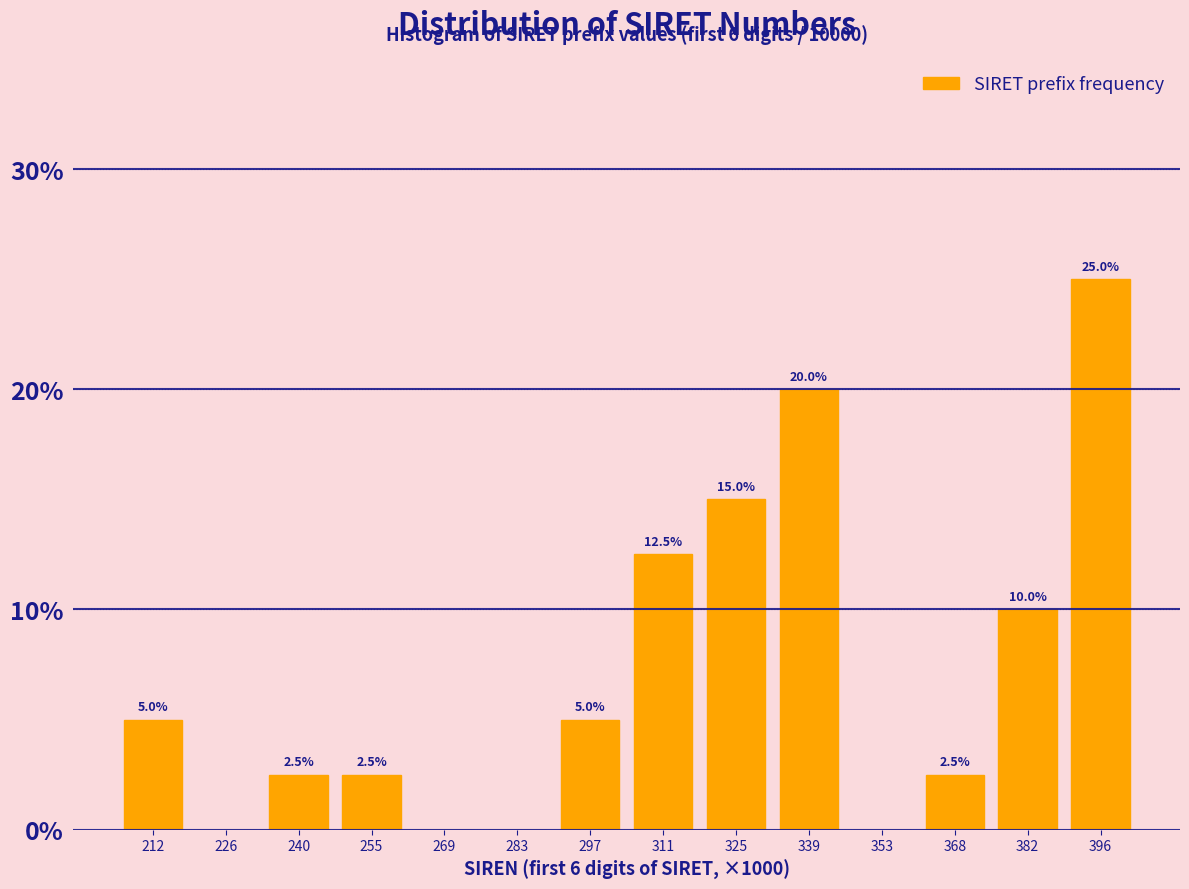

Reading right to left, what are all the values shown in this chart?

396=25.0	382=10.0	368=2.5	353=0.0	339=20.0	325=15.0	311=12.5	297=5.0	283=0.0	269=0.0	255=2.5	240=2.5	226=0.0	212=5.0